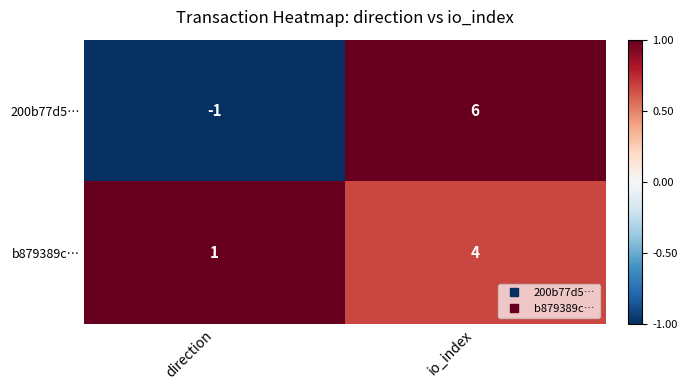

What is the sum of the 200b77d5… values at io_index and direction?

5